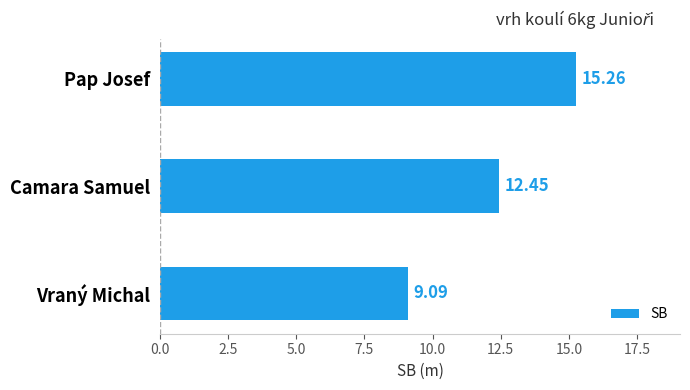

What is the difference between the maximum and second lowest values?

2.8